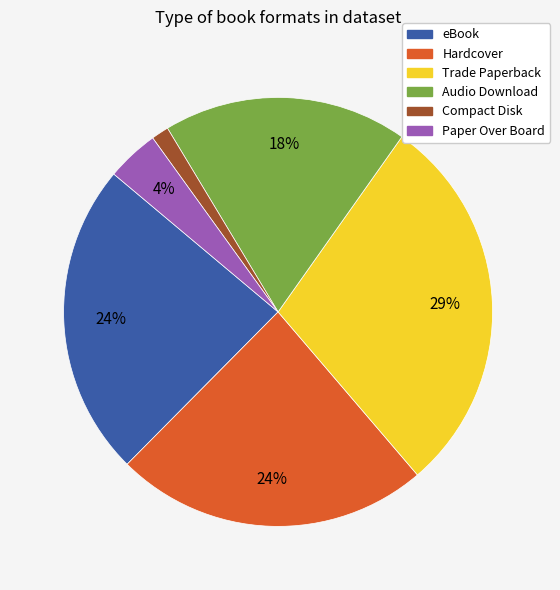

Is it true that eBook is 36% of the pie?

False